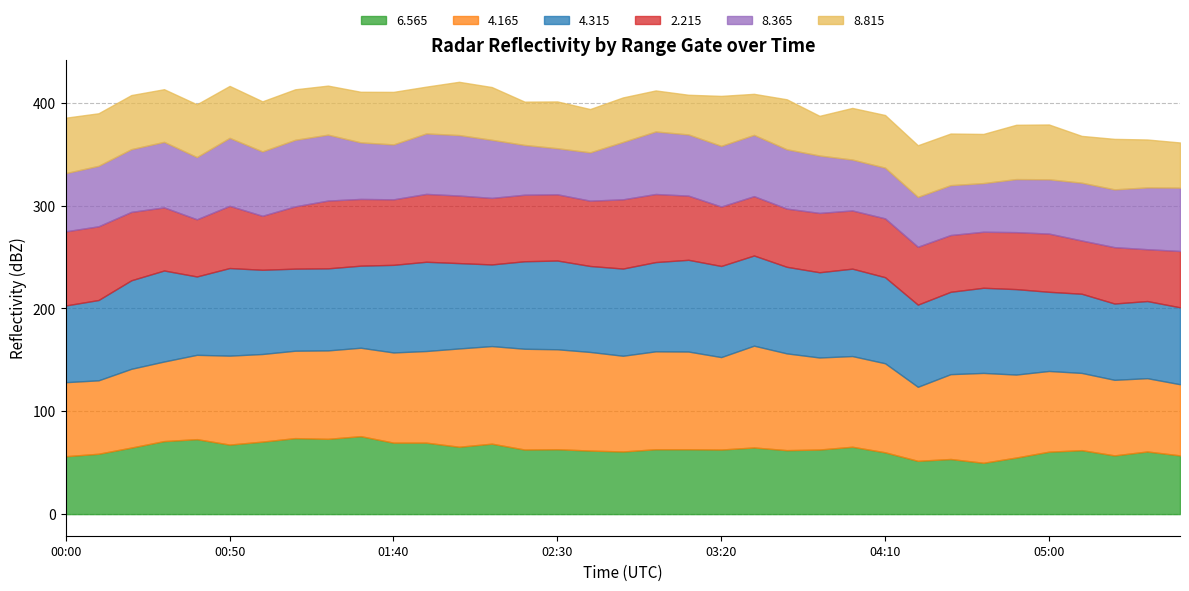

Is it true that   8.365 equals 34.1 at 01:40?

False